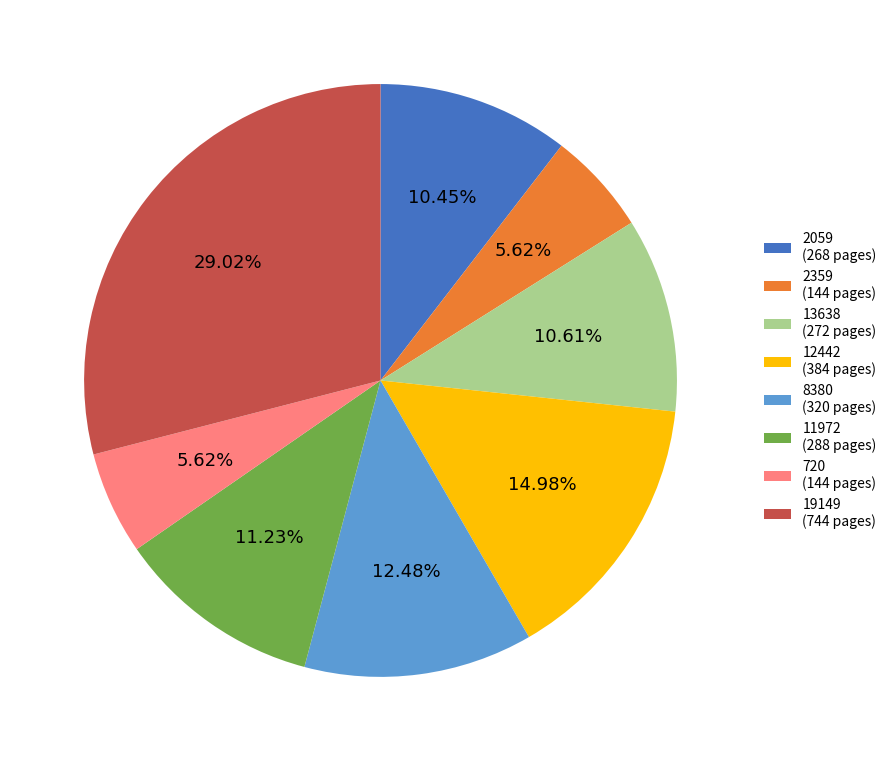

To the nearest percent, what percentage of the pie is 720?

6%